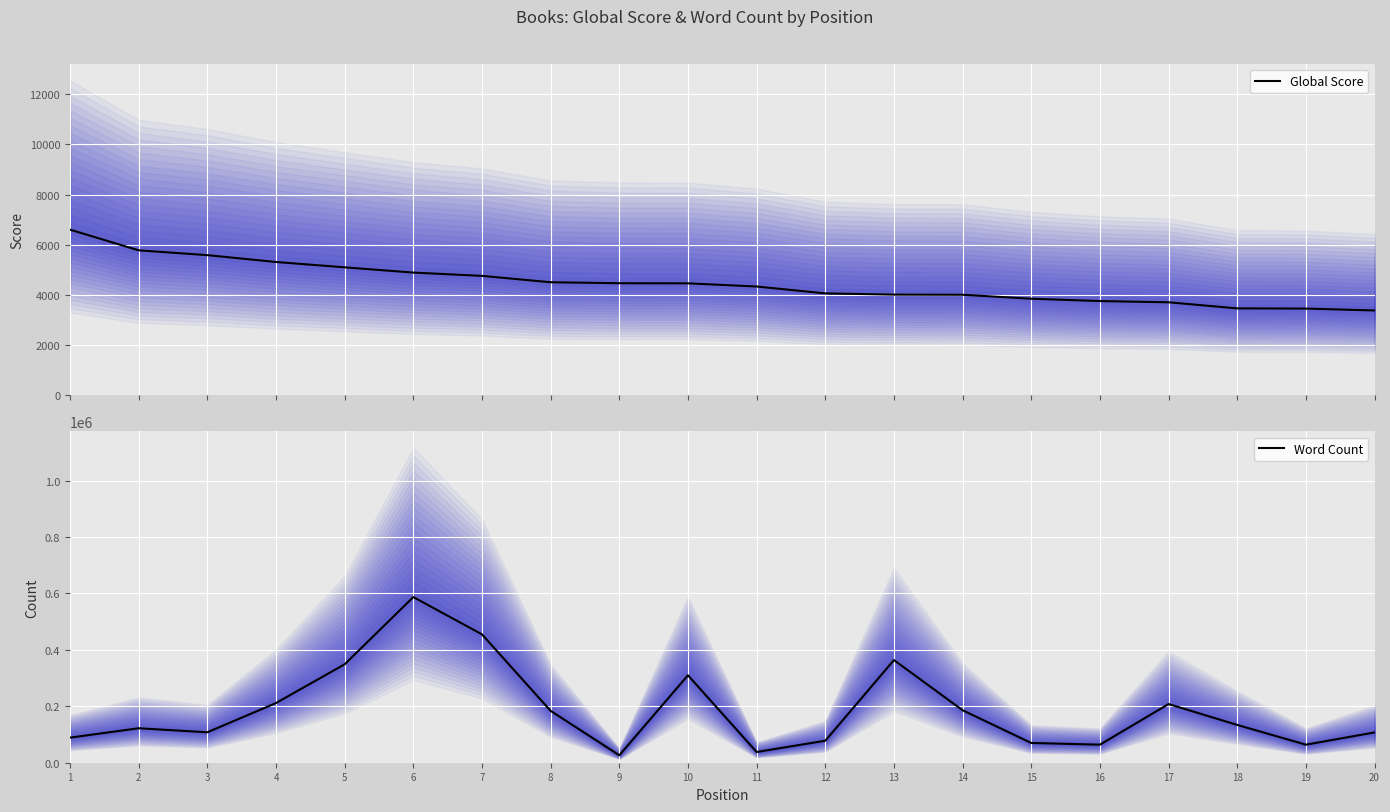

Which series changed the most between 8 and 18?

Word Count